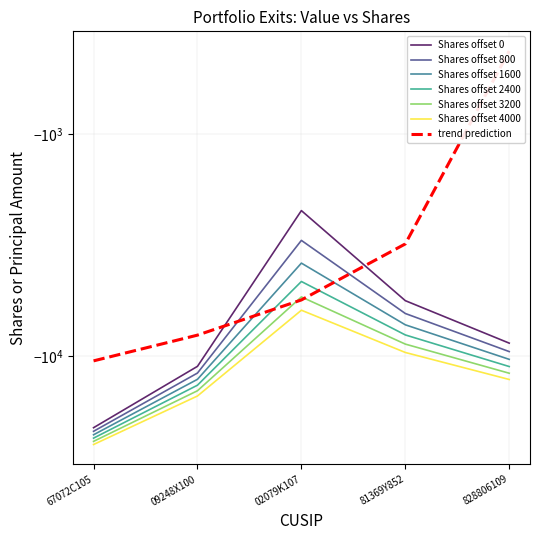

What is the difference between the values at 828806109 and 02079K107?

6526